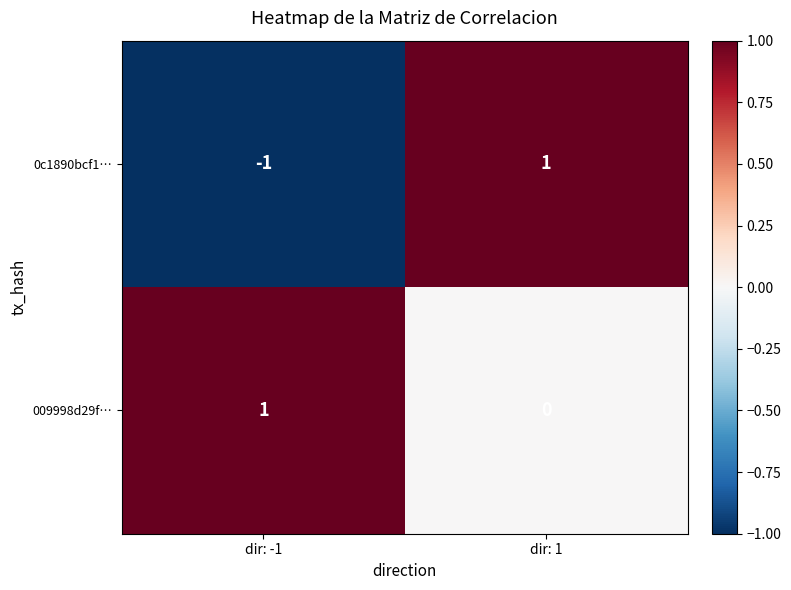

The value of 0c1890bcf1… at dir: -1 is -2. True or false?

False